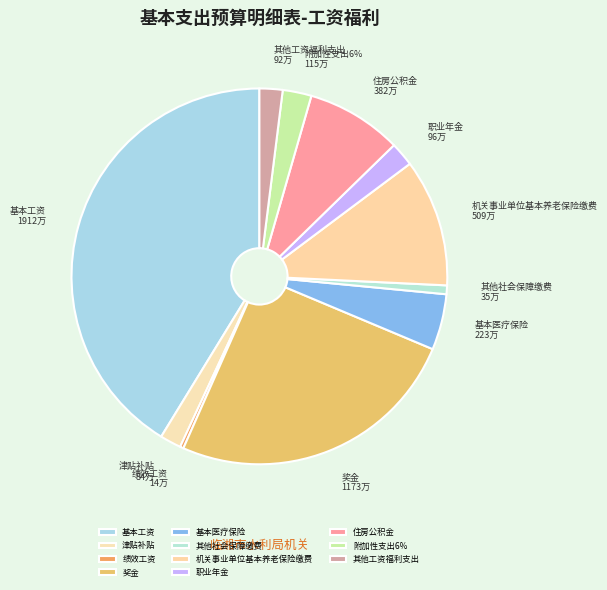

Between 住房公积金 and 基本工资, which is larger?

基本工资